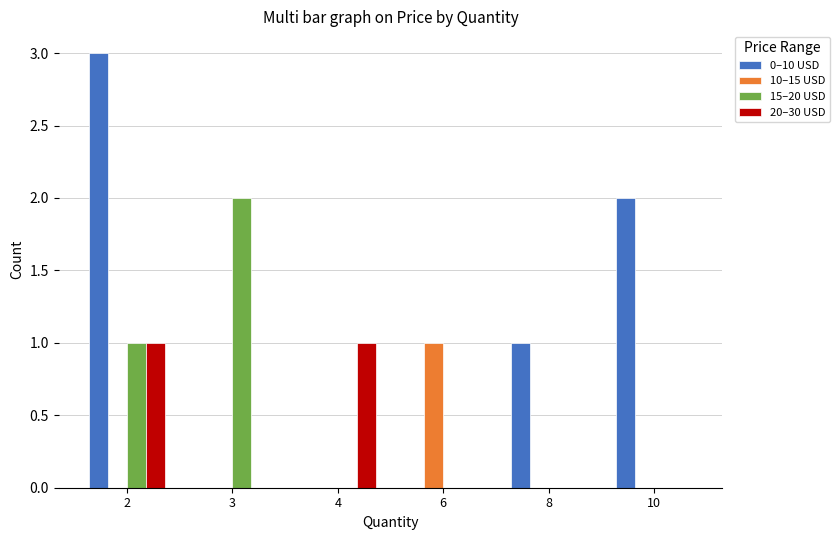

Which series has the largest total across all categories?

0–10 USD